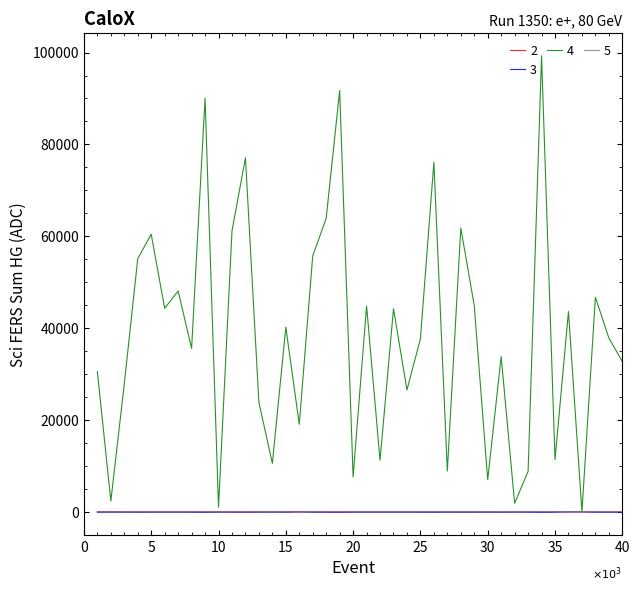

Which series has the widest spread of values?

4